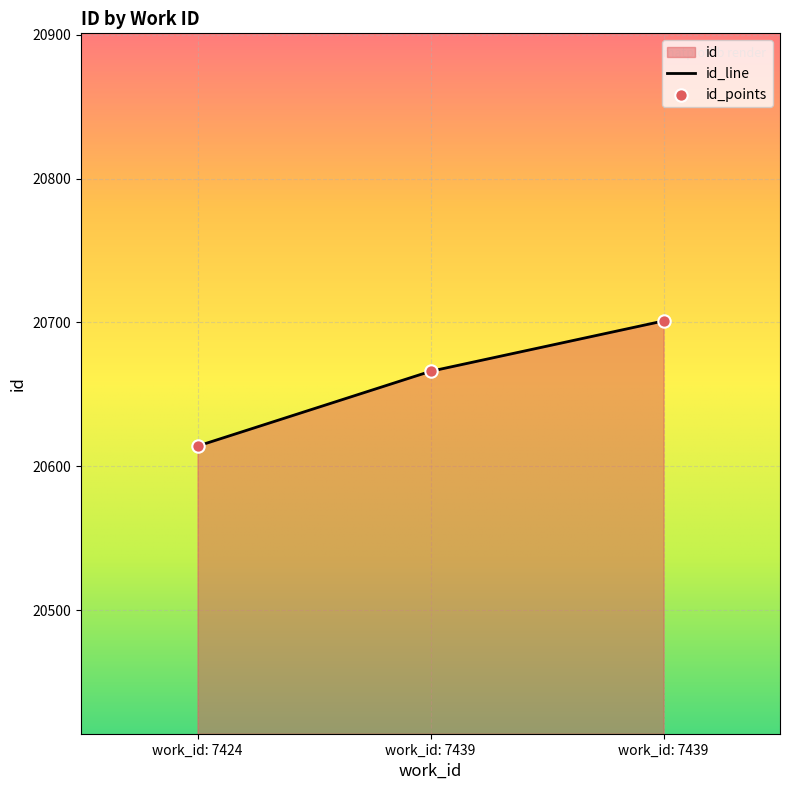

How many series are shown in this chart?

1